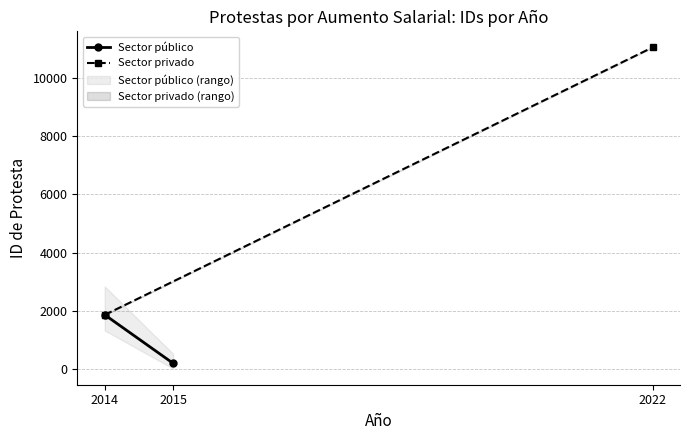

List the labels in order of Sector público value, largest first.

2014, 2015